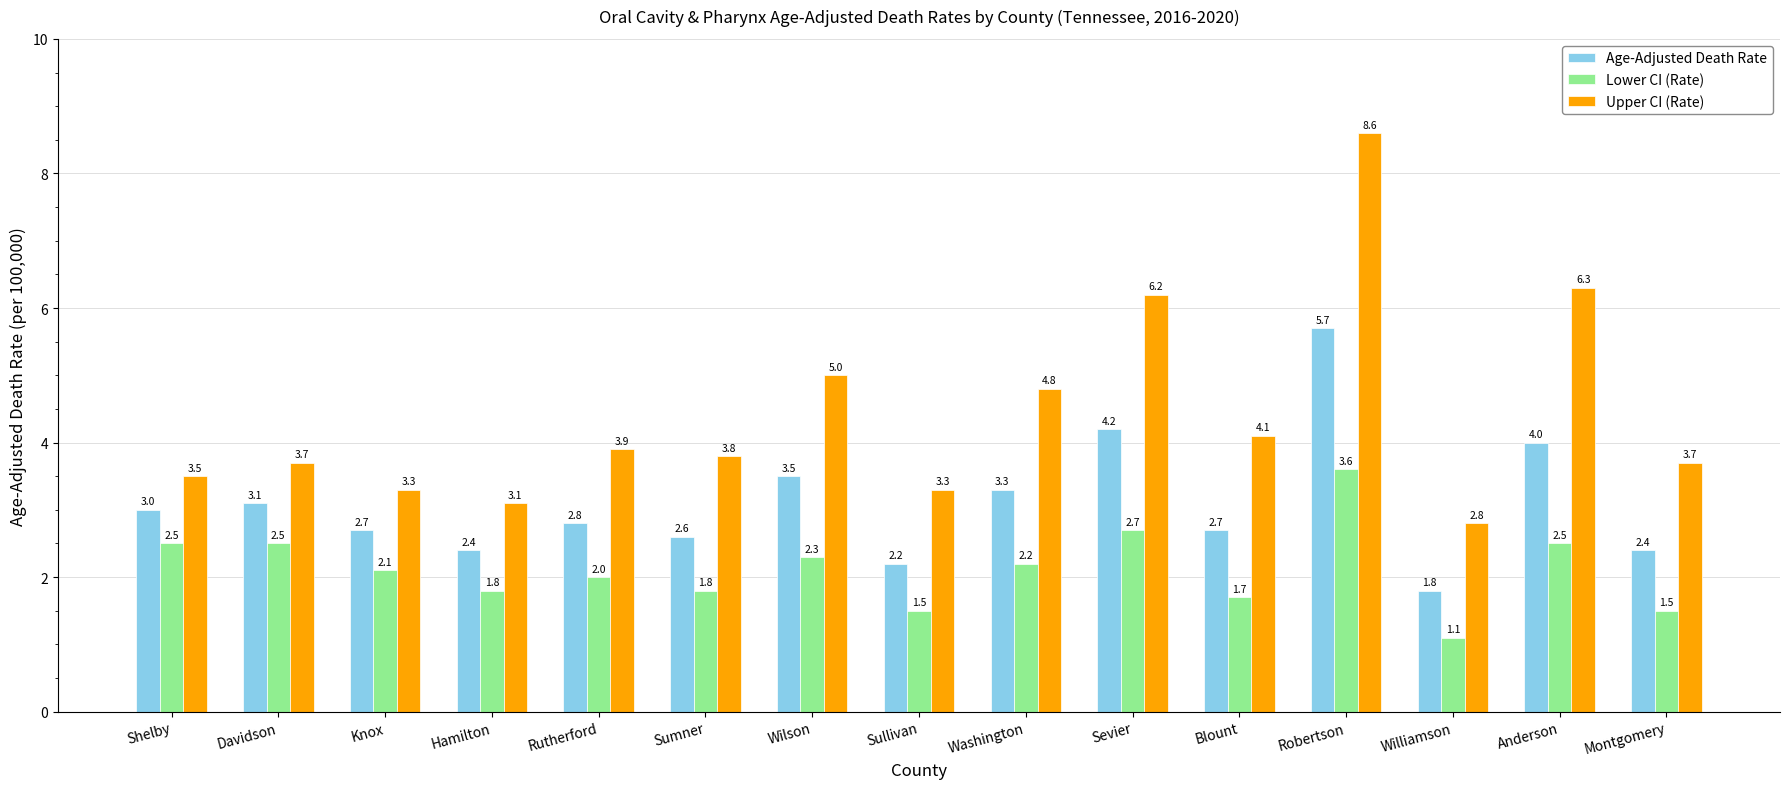

What is the difference between the highest and lowest values at Hamilton?

1.3